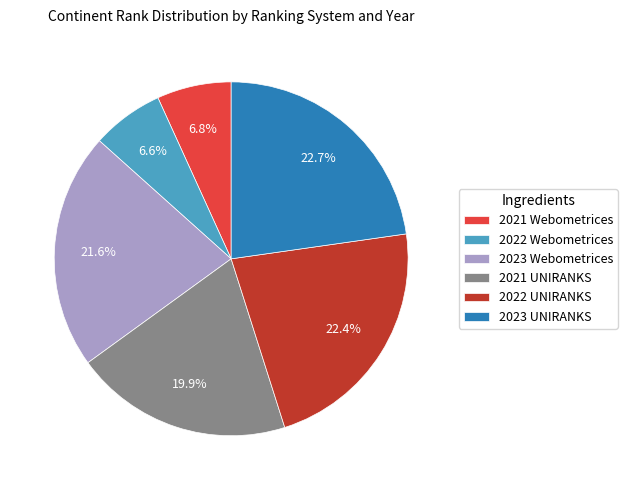

Combined, do 2021 UNIRANKS and 2023 UNIRANKS account for over 50%?

No